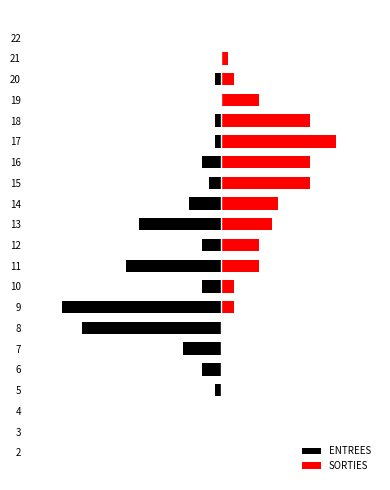

List the series in order of their overall mean, highest first.

SORTIES, ENTREES